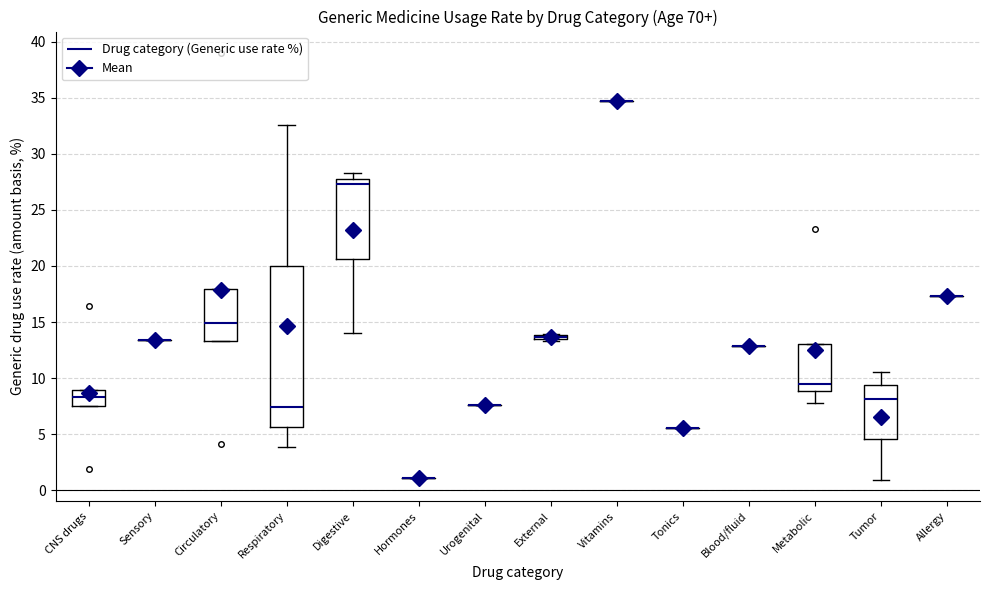

Comparing the boxes themselves (not the whiskers), which one is the tallest?

Respiratory